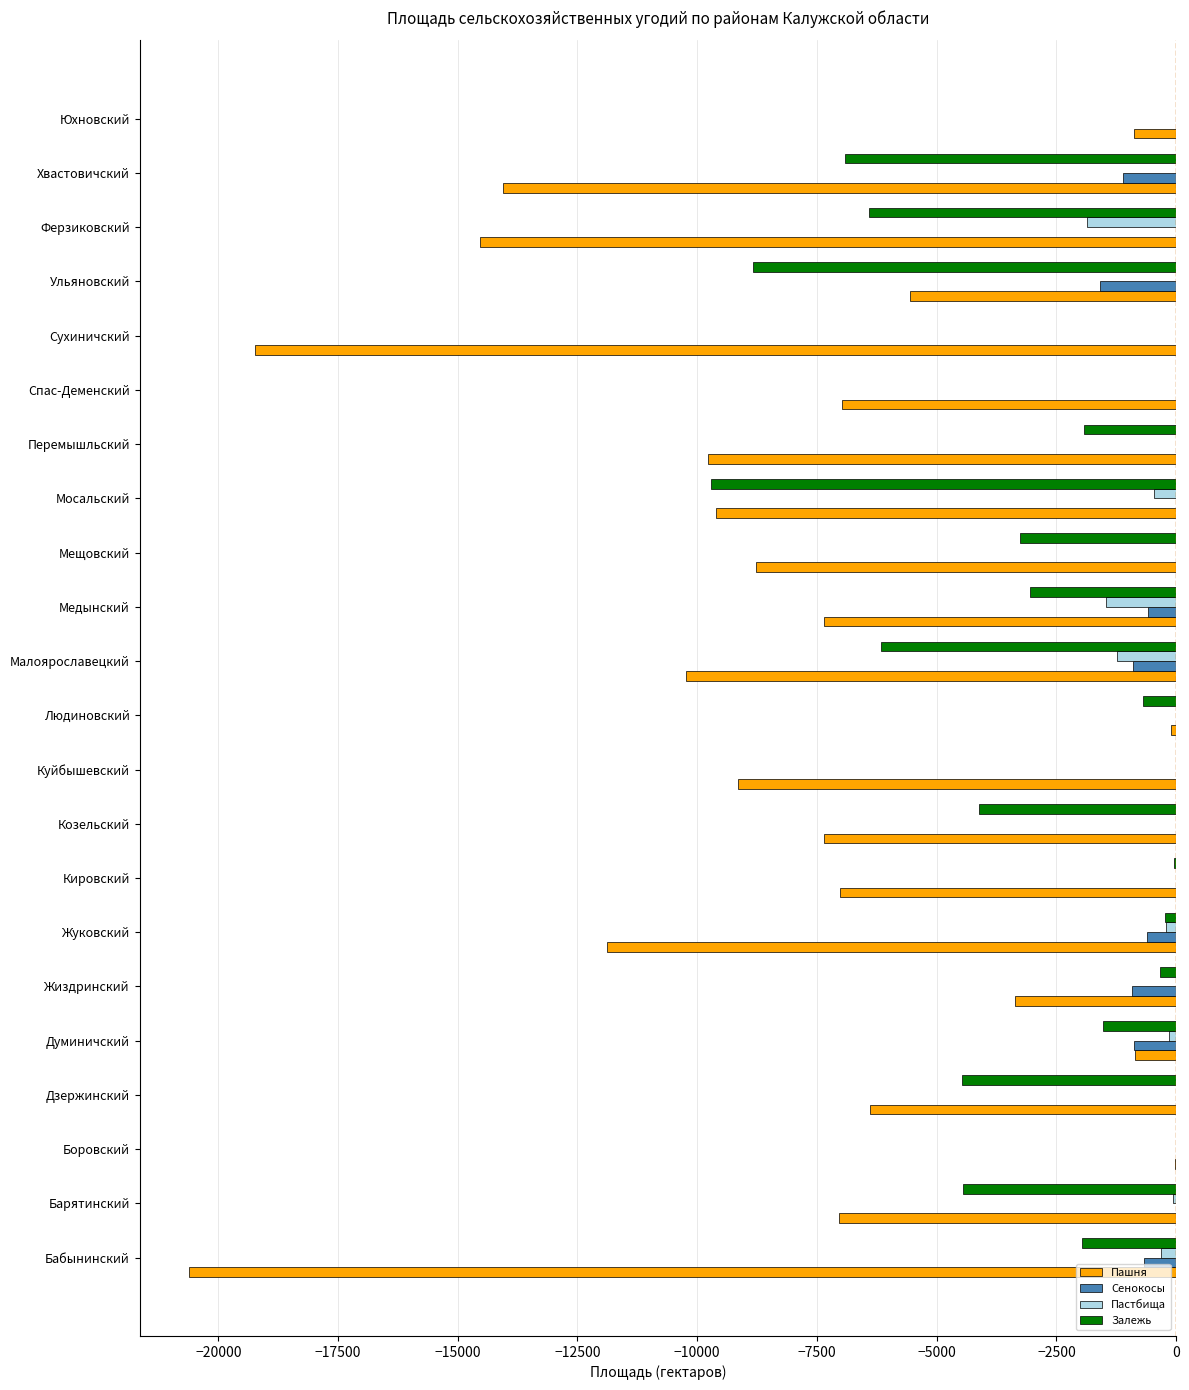

What is the sum of all Залежь values?

-64089.2